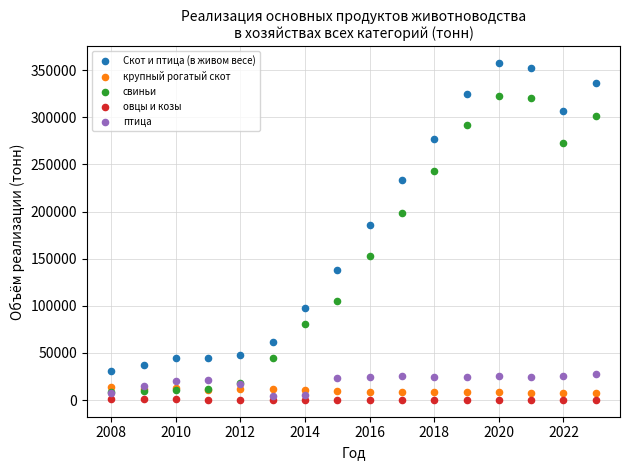

Across all series, what Y value is closest to 178783?

185978.0